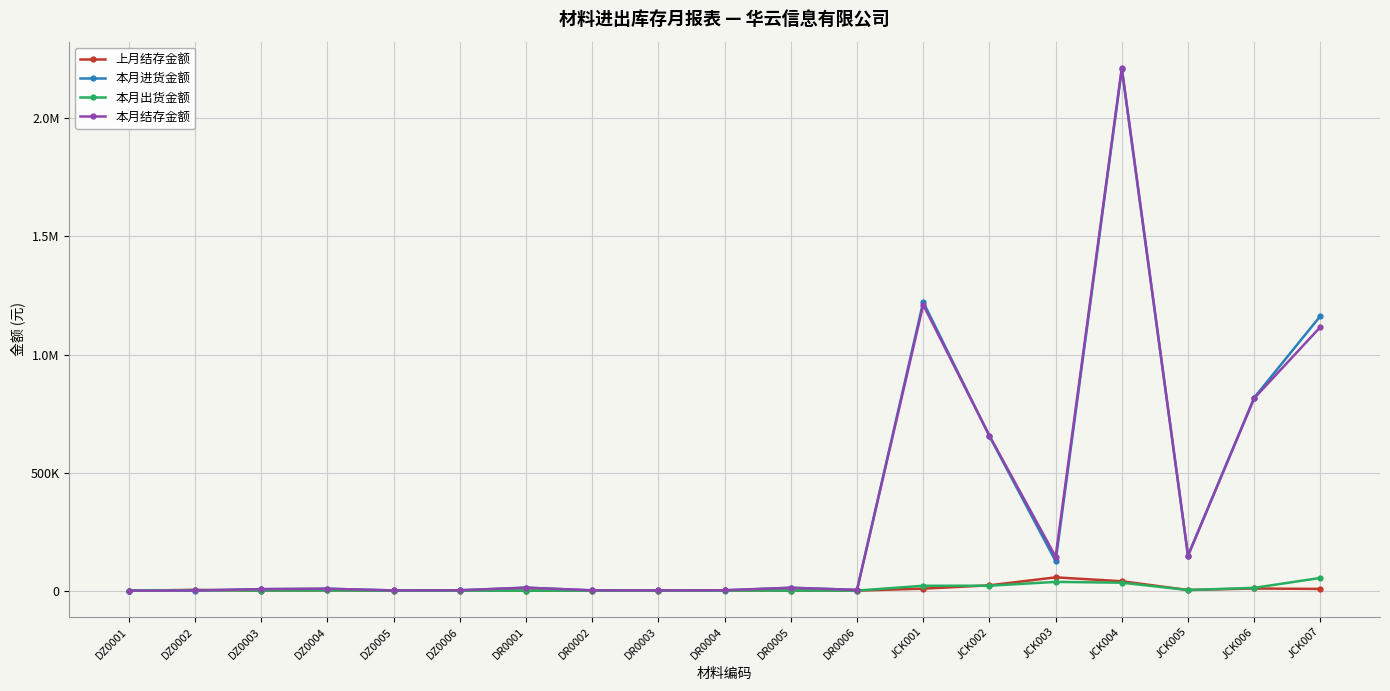

What is the label of the 19th point from the right?

DZ0001